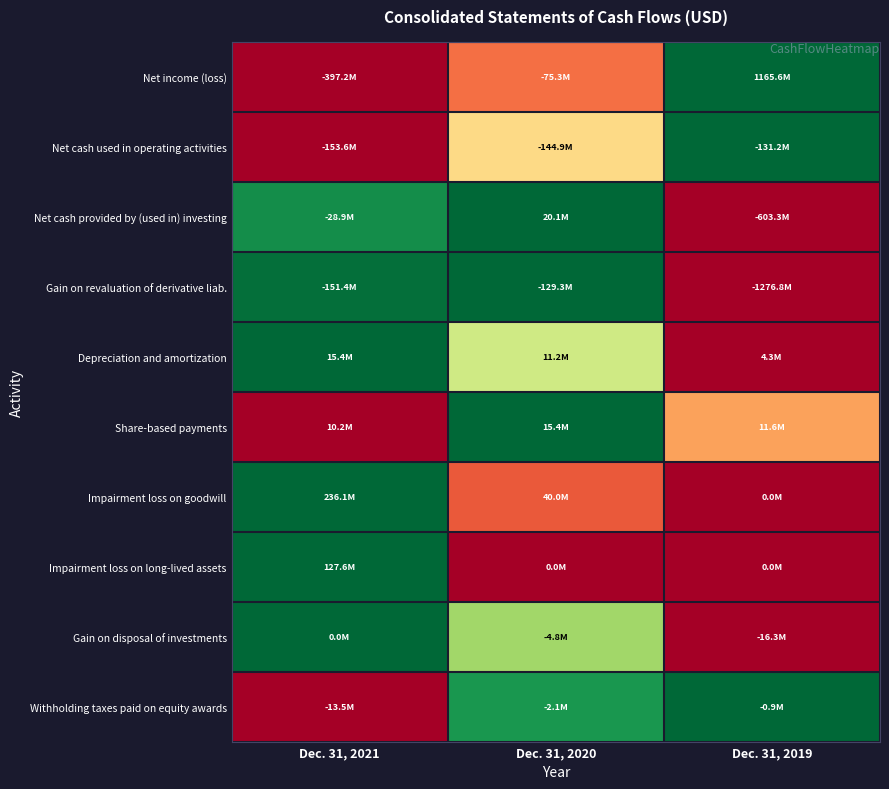

Reading left to right, transcribe all the data shown in this chart.

Net income (loss): Dec. 31, 2021=0.0	Dec. 31, 2020=0.2	Dec. 31, 2019=1.0
Net cash used in operating activities: Dec. 31, 2021=0.0	Dec. 31, 2020=0.4	Dec. 31, 2019=1.0
Net cash provided by (used in) investing: Dec. 31, 2021=0.9	Dec. 31, 2020=1.0	Dec. 31, 2019=0.0
Gain on revaluation of derivative liab.: Dec. 31, 2021=1.0	Dec. 31, 2020=1.0	Dec. 31, 2019=0.0
Depreciation and amortization: Dec. 31, 2021=1.0	Dec. 31, 2020=0.6	Dec. 31, 2019=0.0
Share-based payments: Dec. 31, 2021=0.0	Dec. 31, 2020=1.0	Dec. 31, 2019=0.3
Impairment loss on goodwill: Dec. 31, 2021=1.0	Dec. 31, 2020=0.2	Dec. 31, 2019=0.0
Impairment loss on long-lived assets: Dec. 31, 2021=1.0	Dec. 31, 2020=0.0	Dec. 31, 2019=0.0
Gain on disposal of investments: Dec. 31, 2021=1.0	Dec. 31, 2020=0.7	Dec. 31, 2019=0.0
Withholding taxes paid on equity awards: Dec. 31, 2021=0.0	Dec. 31, 2020=0.9	Dec. 31, 2019=1.0